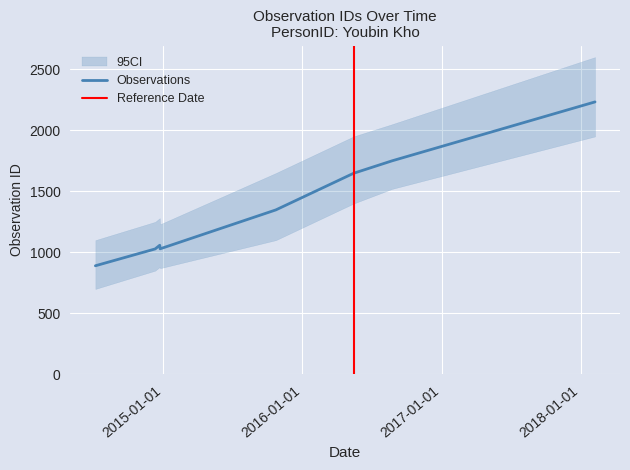

What is the change in value from 2014-07-07 to 2015-10-24?

+458